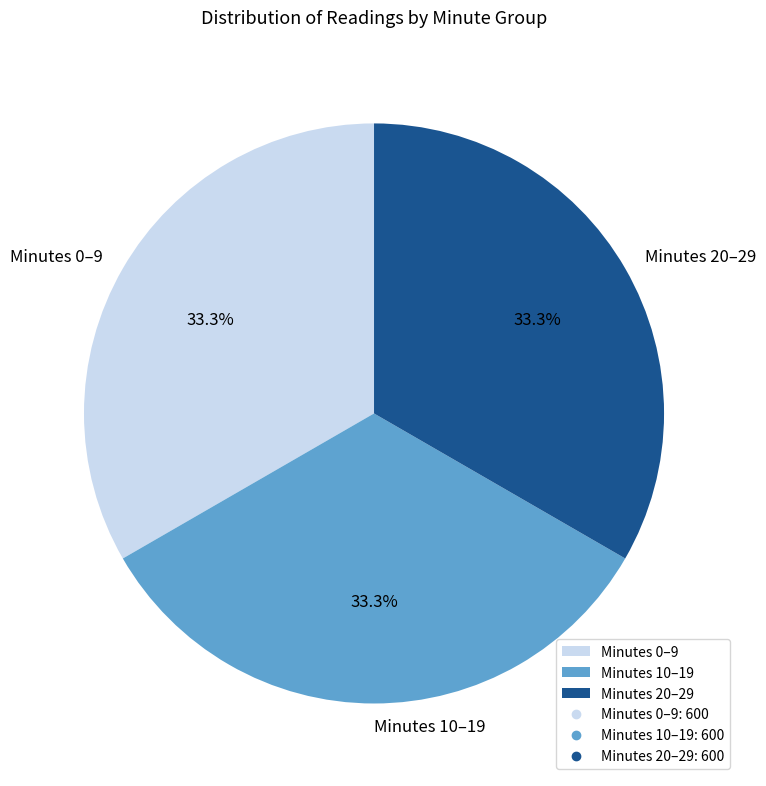

How many slices are in this pie chart?

3